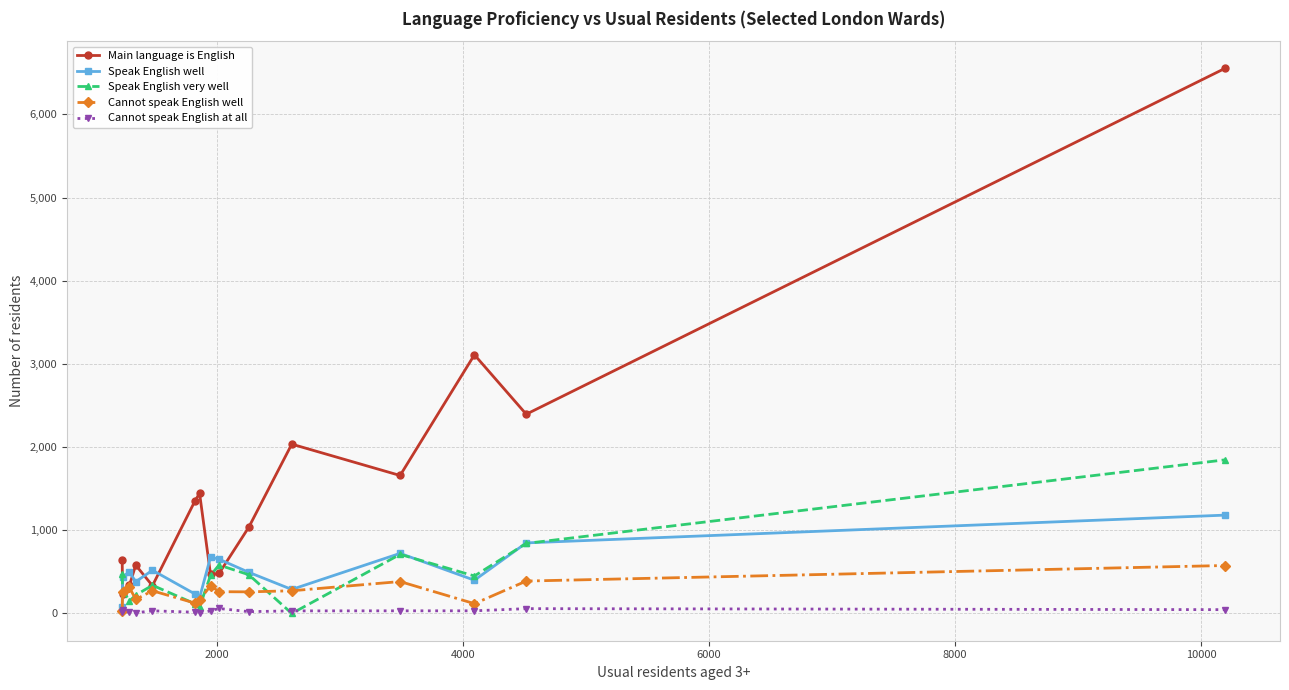

Which series has the widest spread of values?

Main language is English